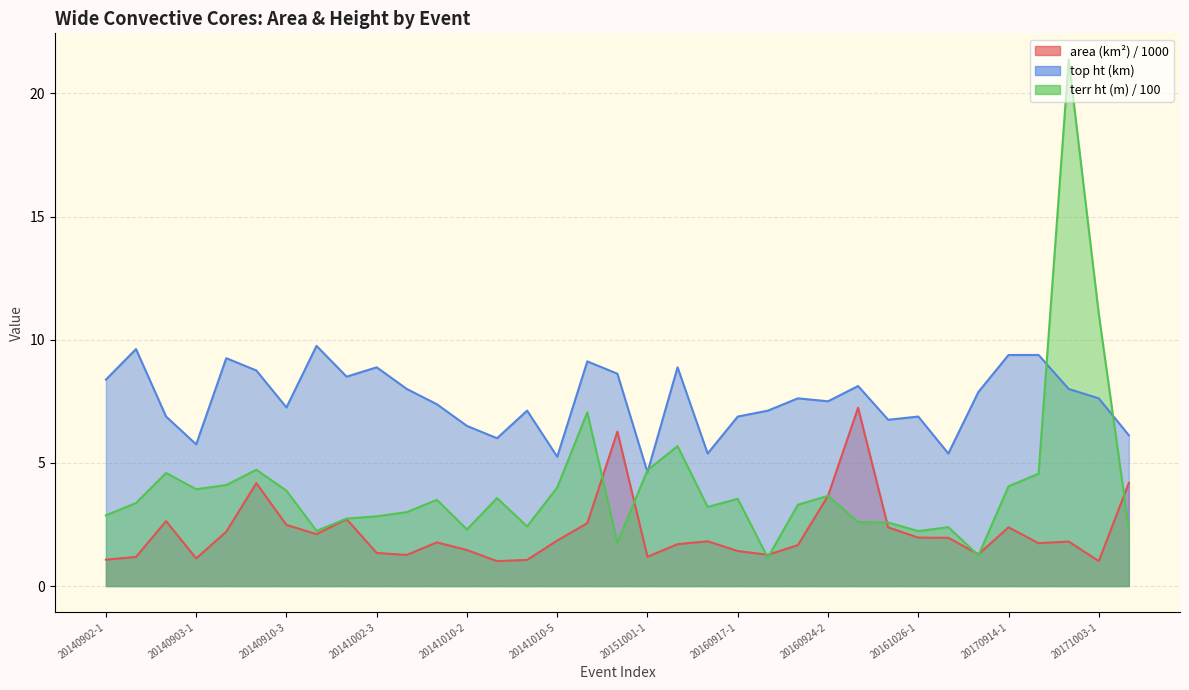

What are all the series names shown in the legend?

area (km2), top ht (km), terr ht (m)